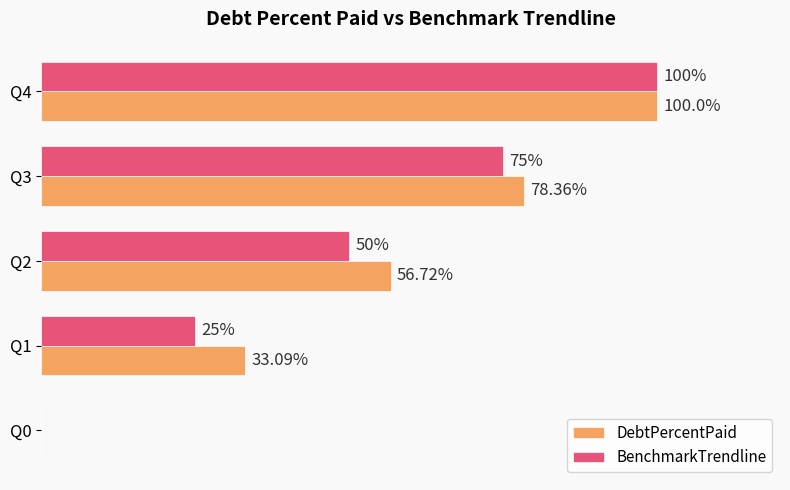

At which category is the sum across all series the highest?

Q4